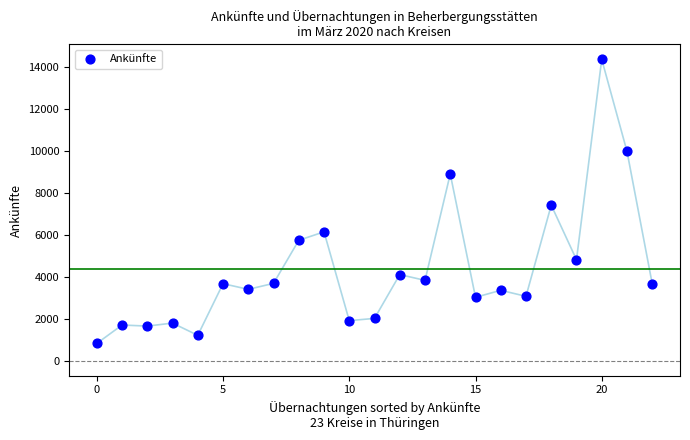

What Y value in the scatter plot is closest to 7581?

7403